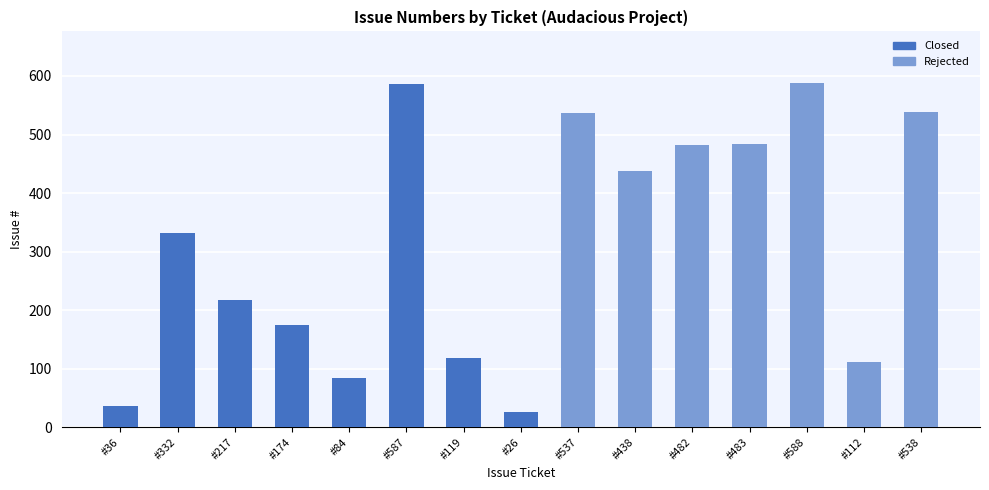

List the labels in order of value, largest first.

#588, #587, #538, #537, #483, #482, #438, #332, #217, #174, #119, #112, #84, #36, #26